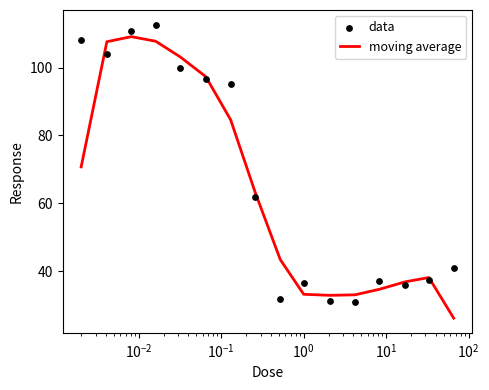

Which series contains the highest Y value?

data